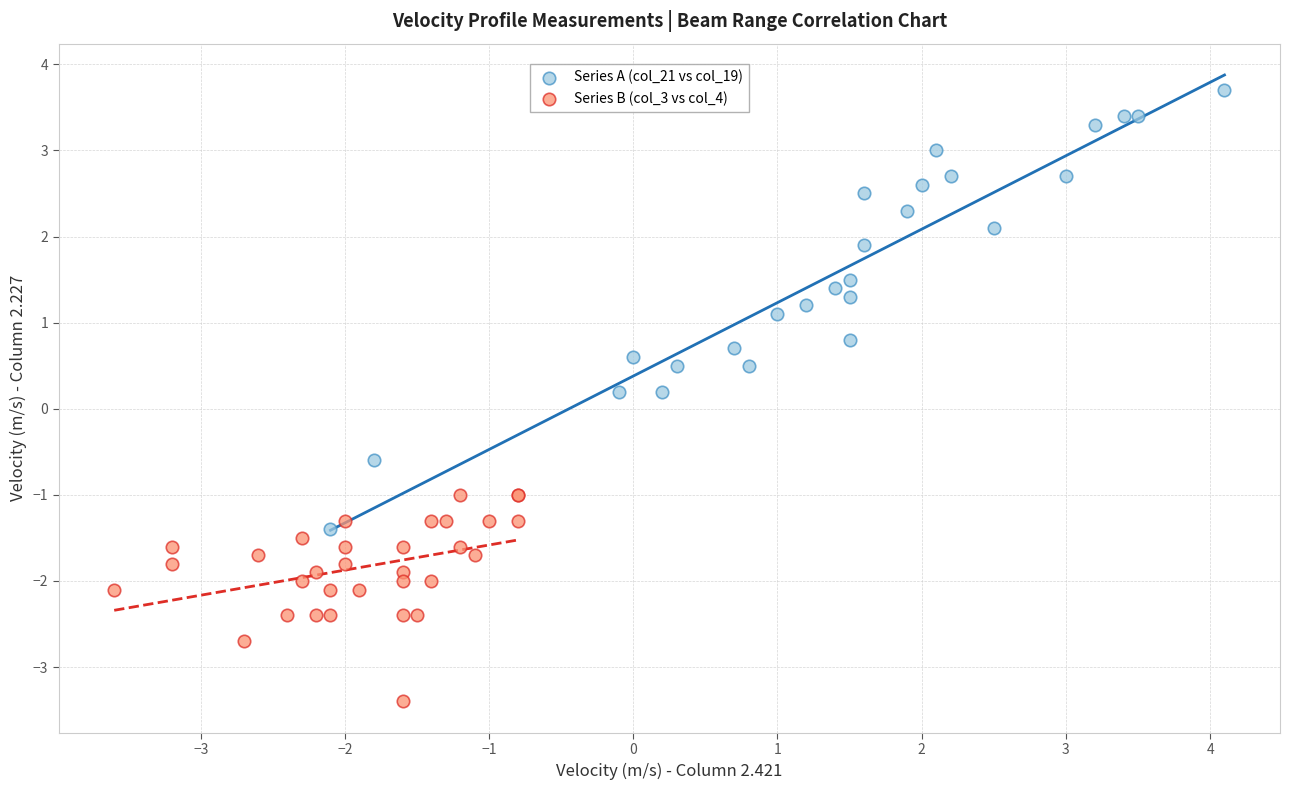

Which series contains the lowest Y value?

Series B (col_3 vs col_4)